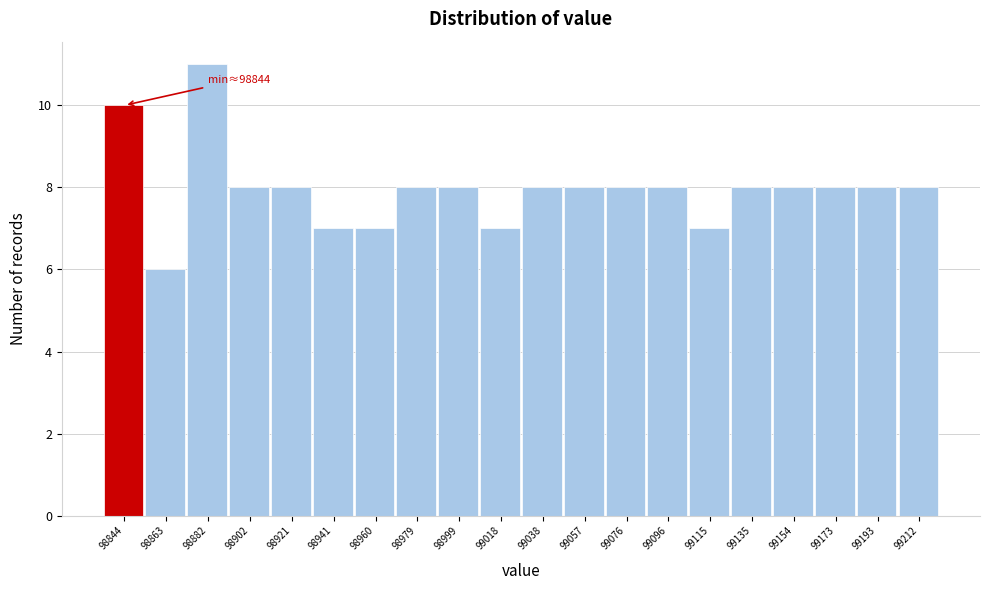

Reading right to left, what are all the values shown in this chart?

99212=8	99193=8	99173=8	99154=8	99135=8	99115=7	99096=8	99076=8	99057=8	99038=8	99018=7	98999=8	98979=8	98960=7	98941=7	98921=8	98902=8	98882=11	98863=6	98844=10